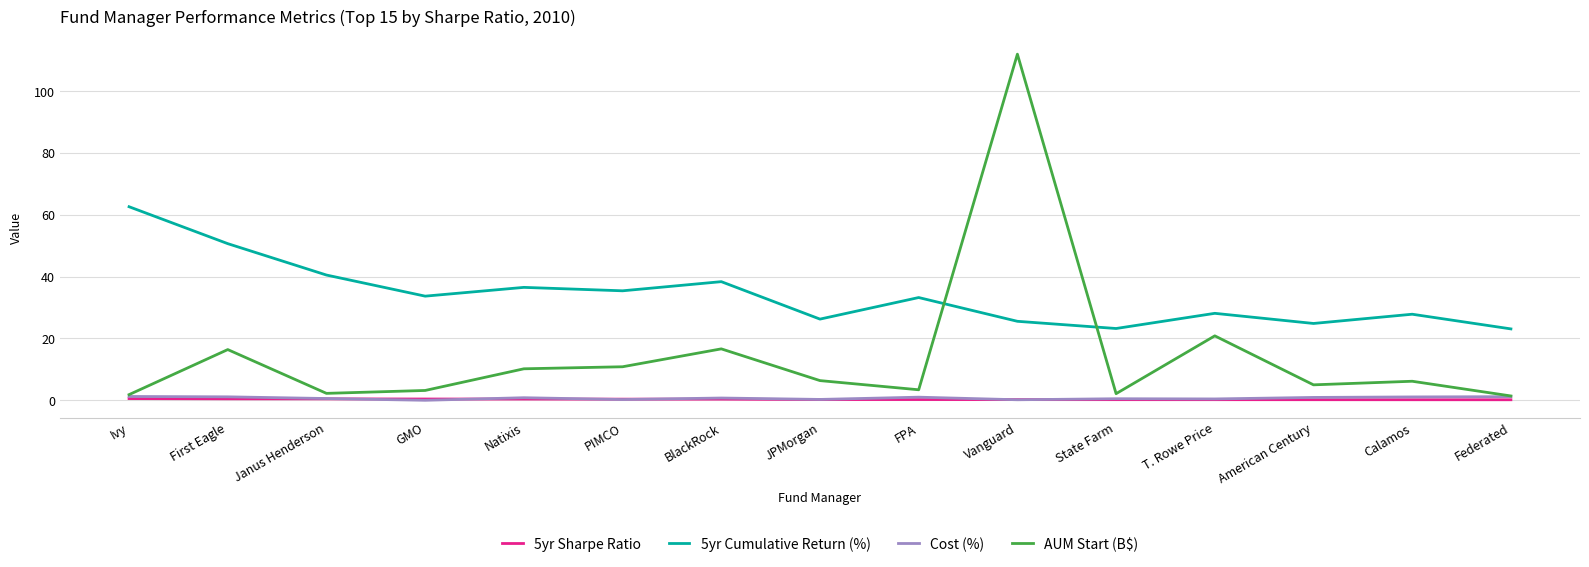

How many lines are shown in the chart?

4